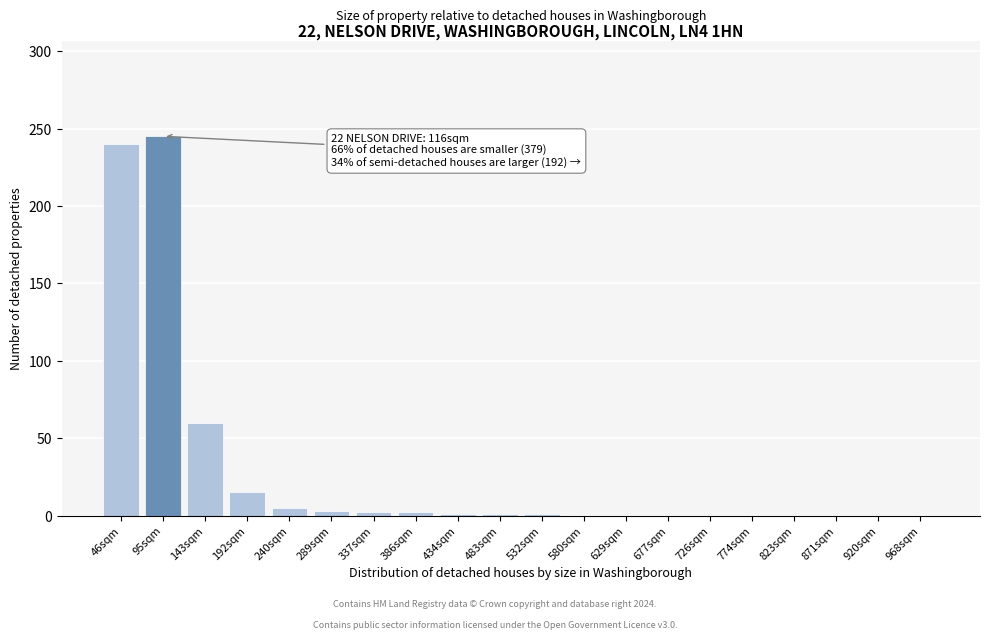

What is the change in value from 95sqm to 823sqm?

-245